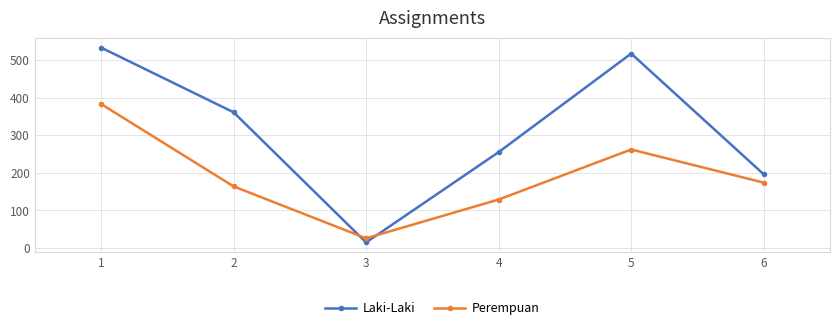

What is the difference between the Perempuan values at 4 and 6?

45